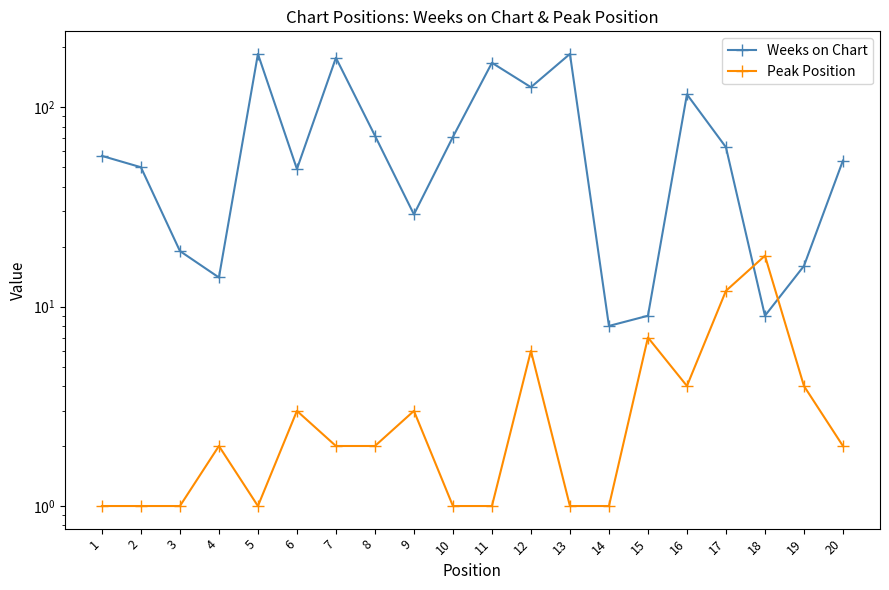

List the labels in order of Peak Position value, largest first.

18, 17, 15, 12, 16, 19, 6, 9, 4, 7, 8, 20, 1, 2, 3, 5, 10, 11, 13, 14